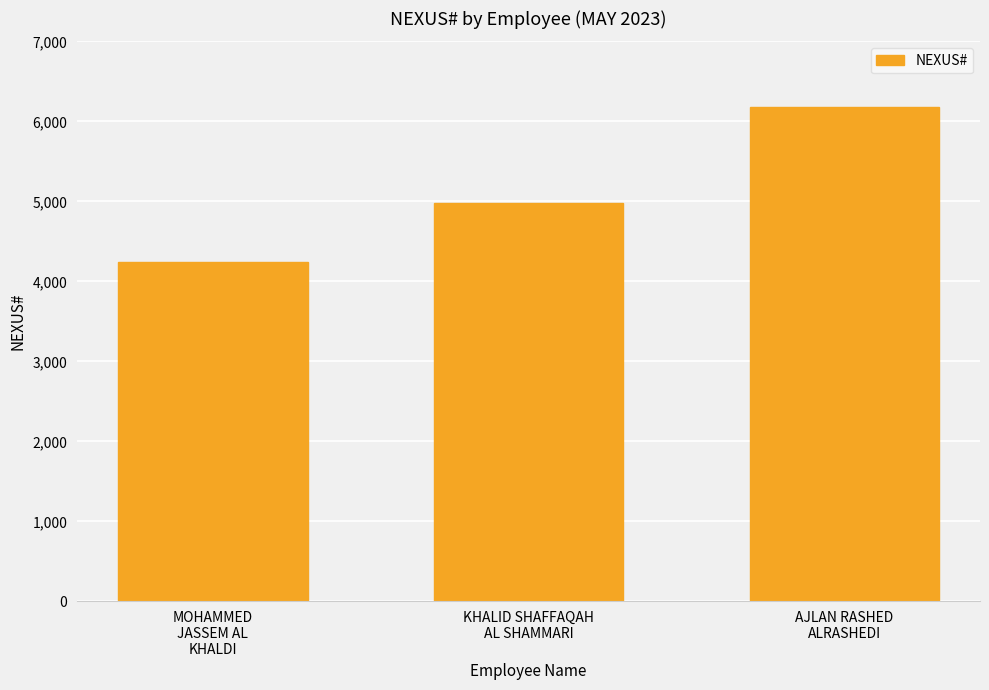

What is the approximate value at KHALID SHAFFAQAH
AL SHAMMARI, to the nearest 100?

5000